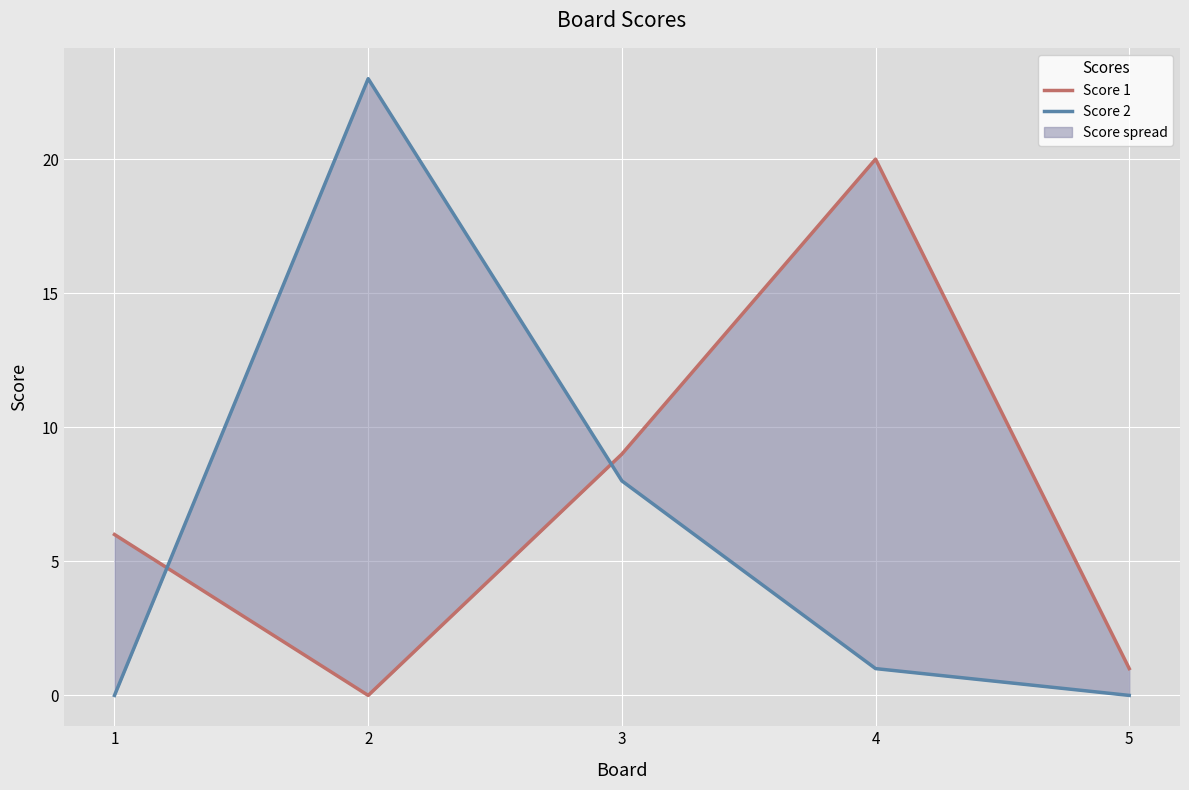

Between which two adjacent categories do Score 1 and Score 2 first intersect?

1 and 2